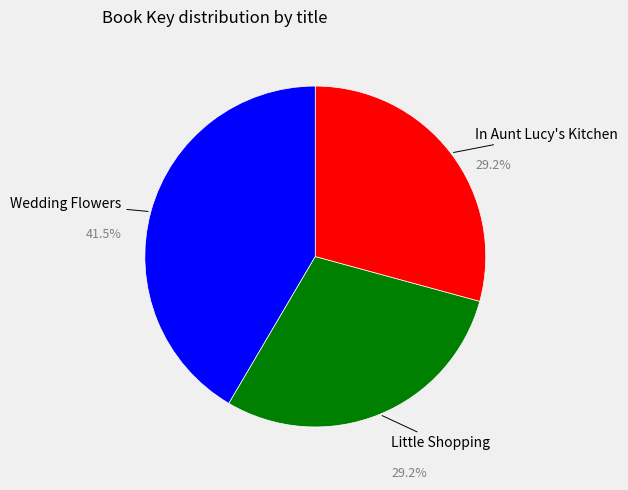

What percentage do Little Shopping and In Aunt Lucy's Kitchen together represent?

58.5%